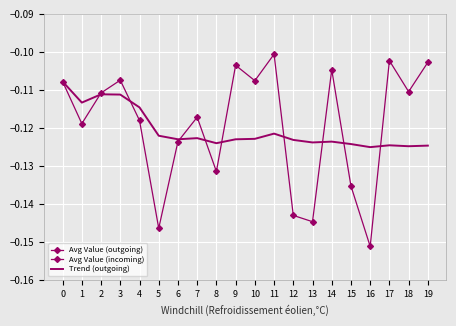

True or false: Avg Value (outgoing) has a value of -0.1 at 5.

True